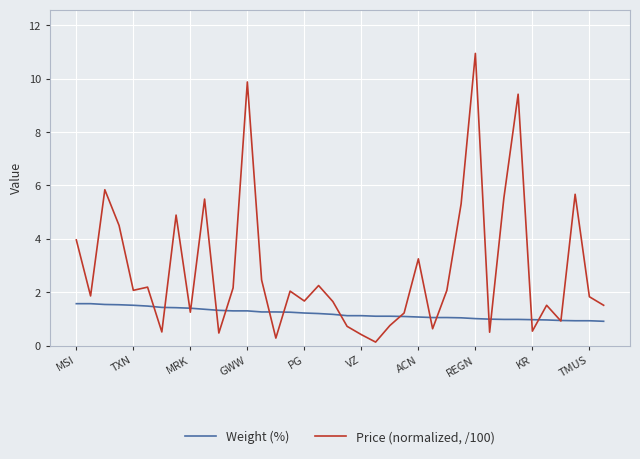

Does the chart display data point markers on the line(s)?

No